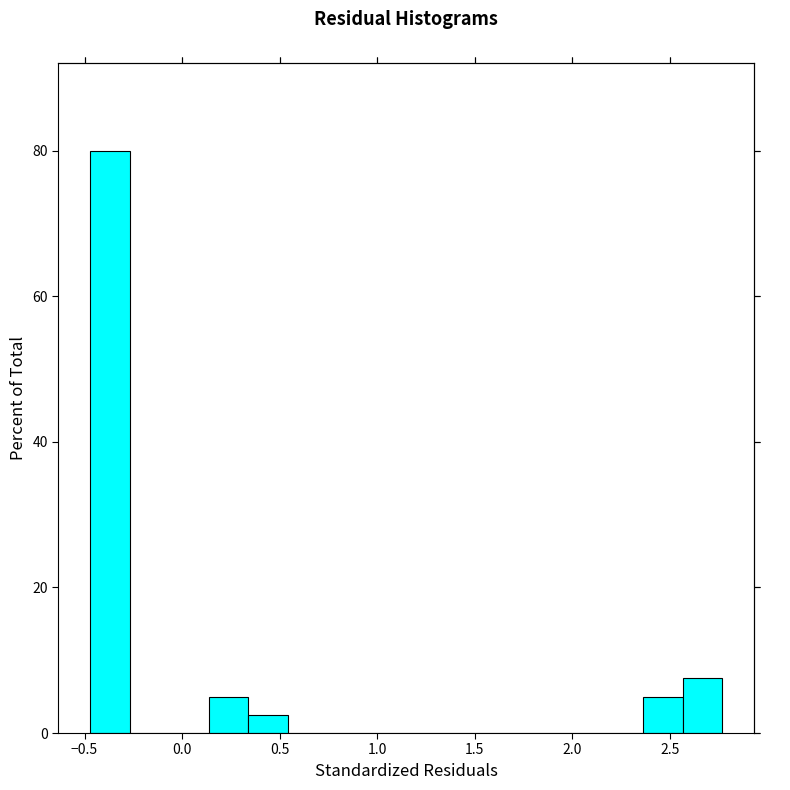

Reading left to right, list every bar in this chart as the range it spans on the x-axis followed by its height. Neither the bar edges nor the heights are printed on the chart, so give them approximately, as read against the axes.

-0.45 to -0.25: 80
-0.25 to -0.05: 0
-0.05 to 0.15: 0
0.15 to 0.35: 6
0.35 to 0.55: 2
0.55 to 0.75: 0
0.75 to 0.95: 0
0.95 to 1.15: 0
1.15 to 1.35: 0
1.35 to 1.55: 0
1.55 to 1.75: 0
1.75 to 1.95: 0
1.95 to 2.15: 0
2.15 to 2.35: 0
2.35 to 2.55: 6
2.55 to 2.75: 8